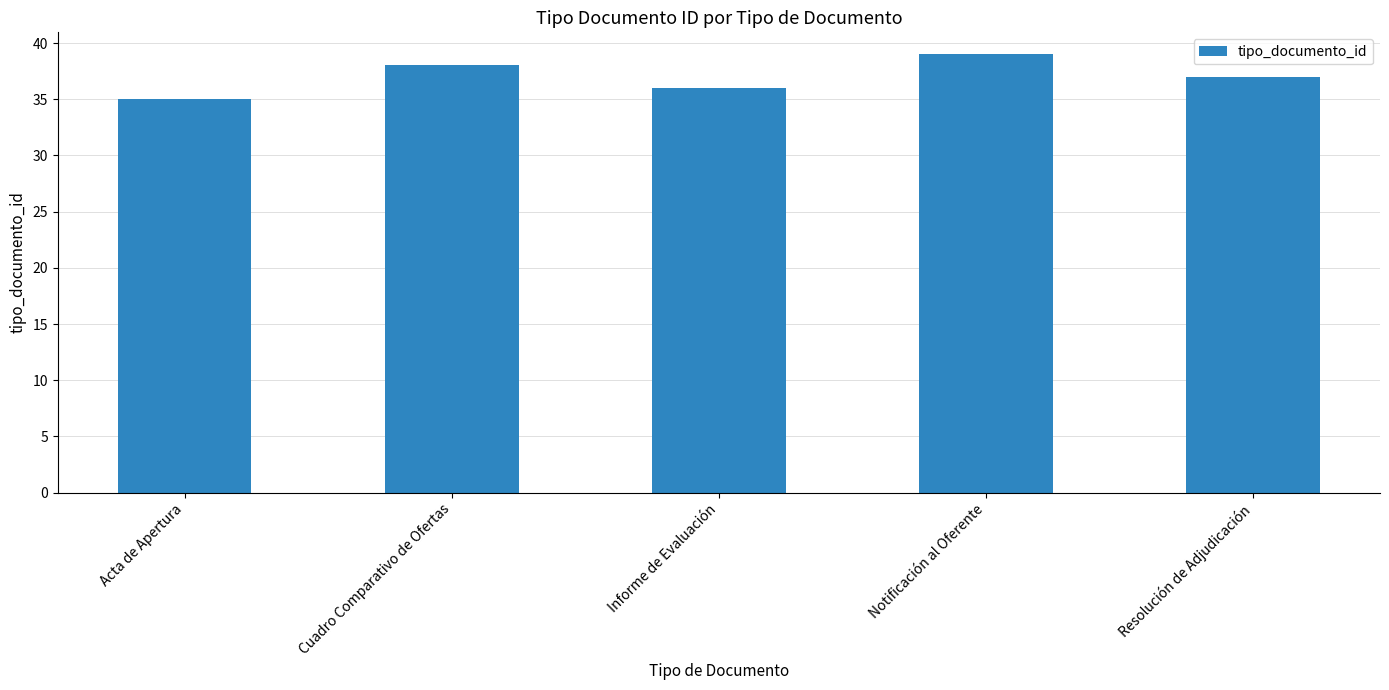

What position from the left is Acta de Apertura?

1